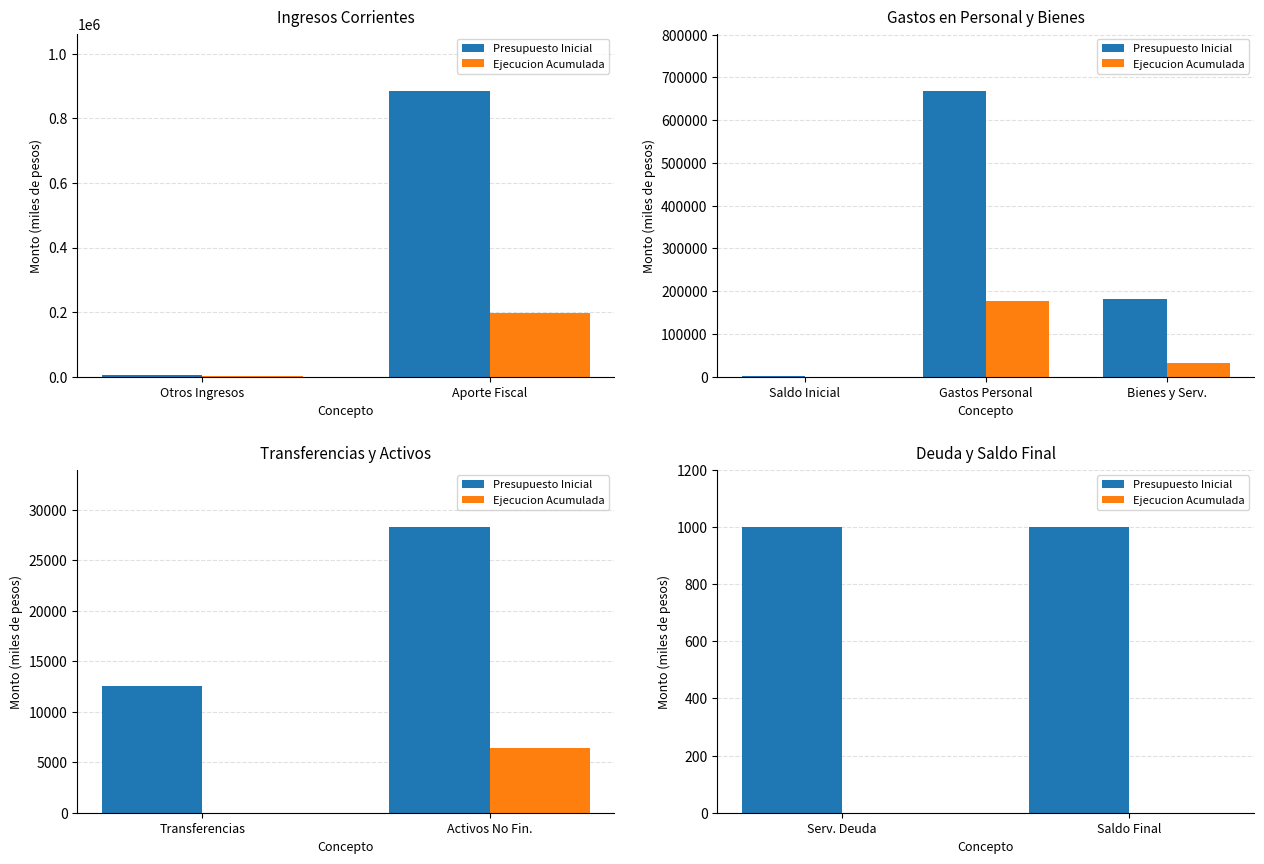

At which label is Ejecucion Acumulada closest to 0?

Serv. Deuda